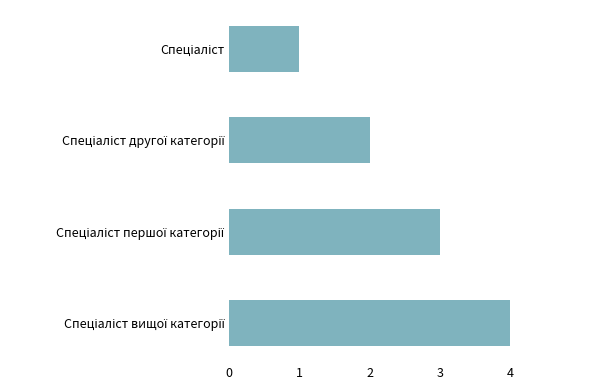

What is the sum of all values?

10